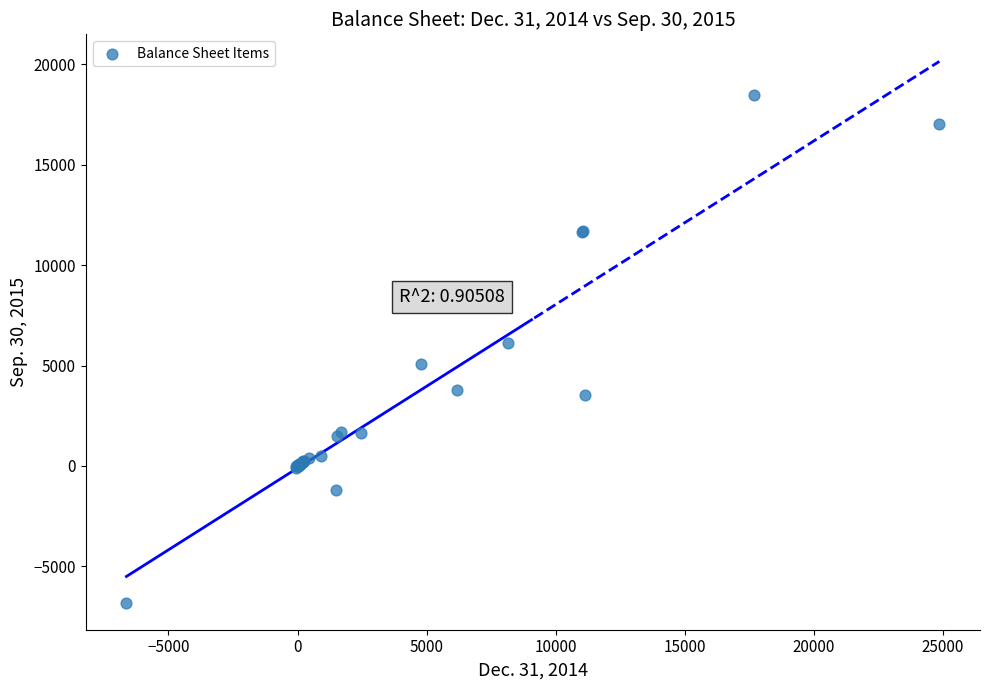

What Y value in the scatter plot is closest to 5836?

6133.5